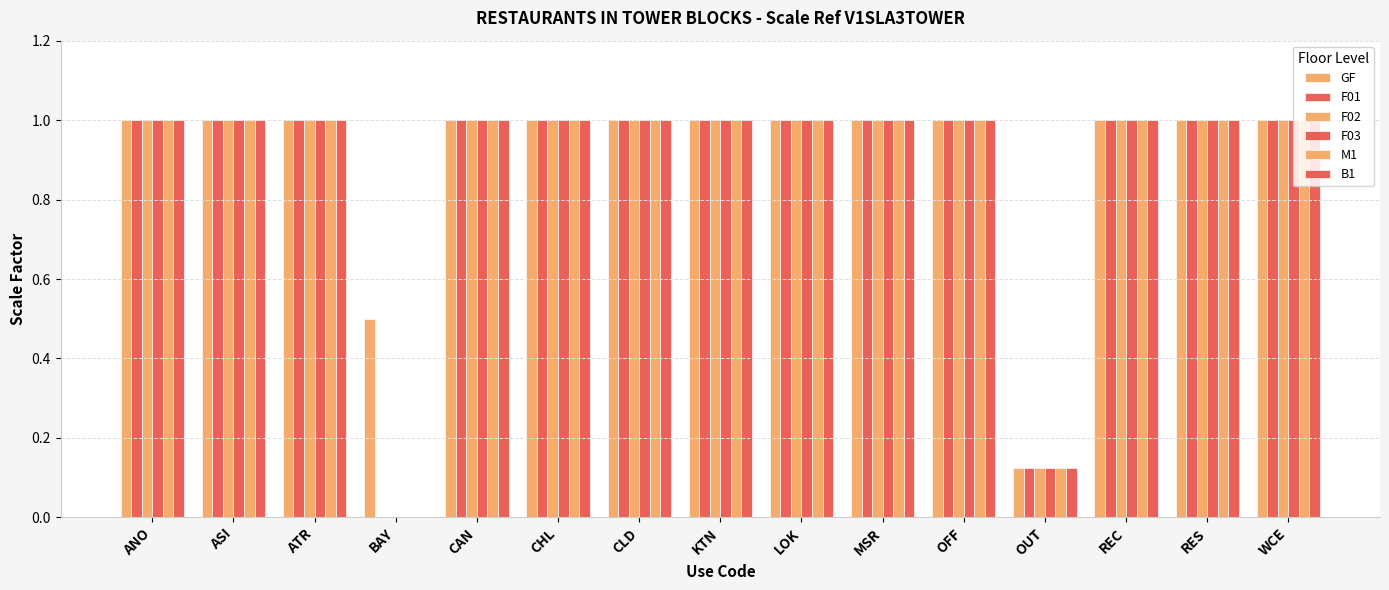

How many distinct data groups are displayed?

6